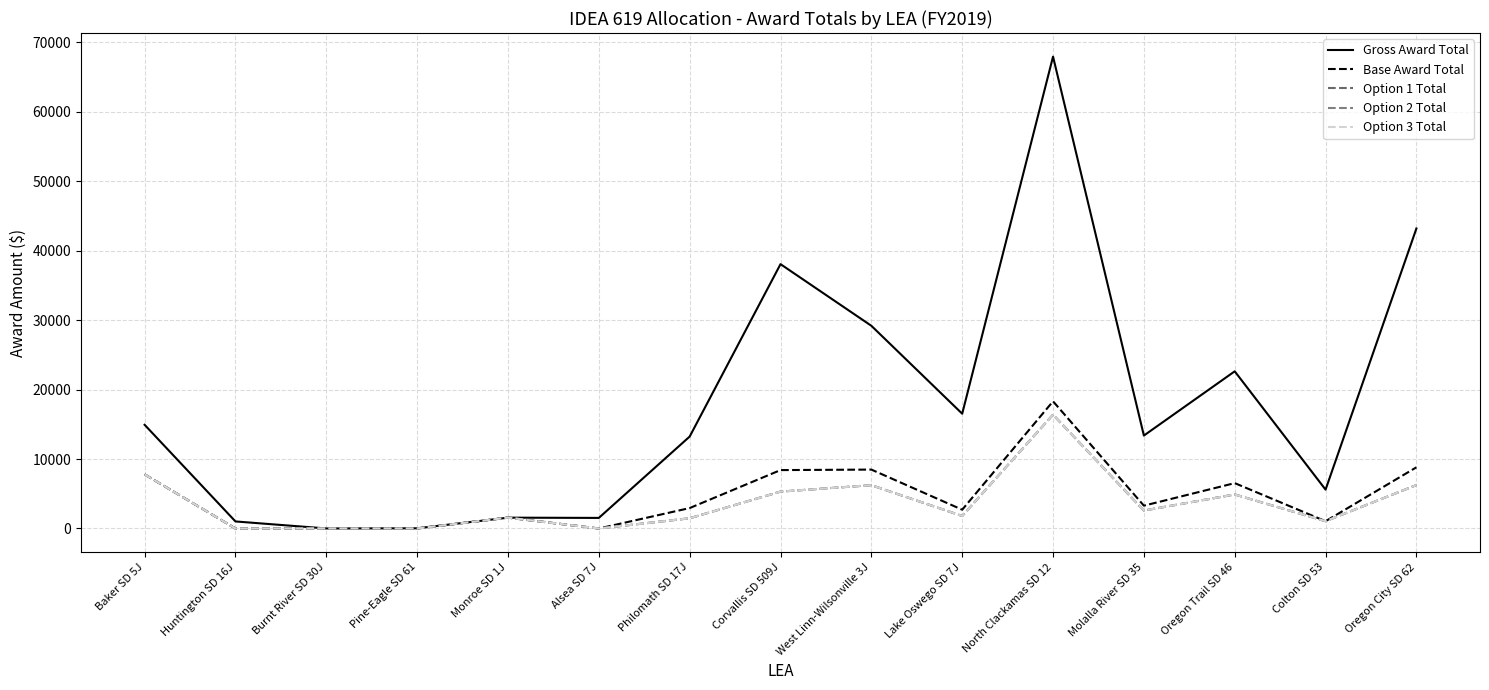

Which series has the largest range (max minus min)?

Gross Award Total